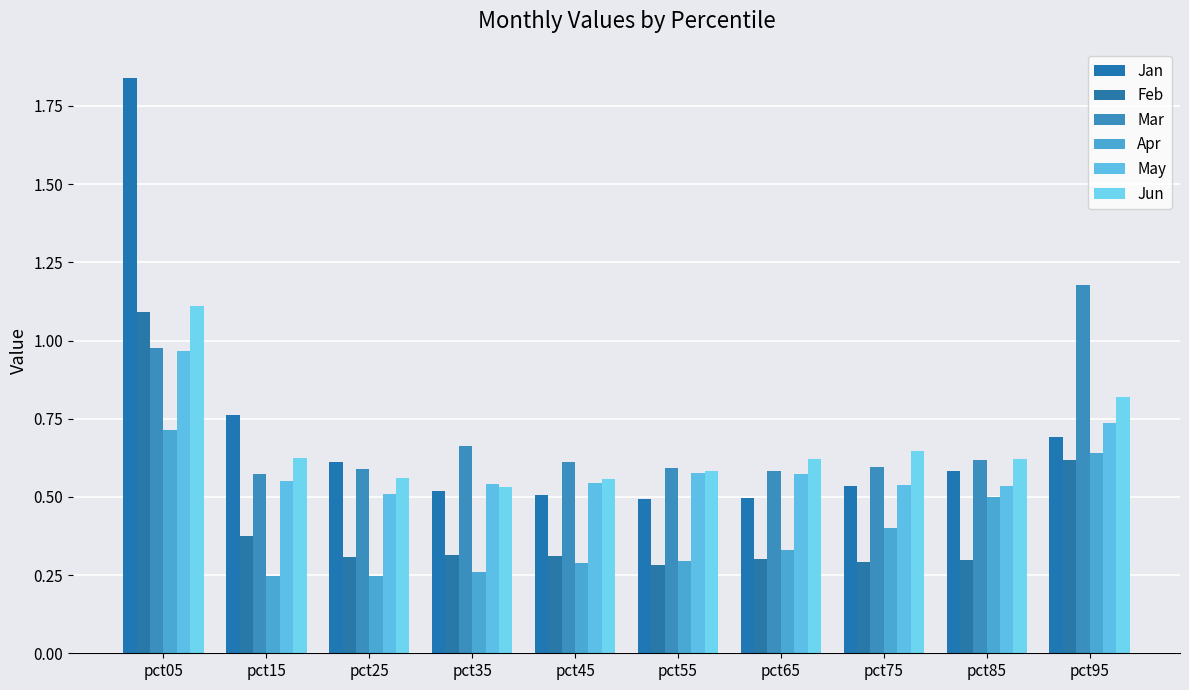

How many bars are there in each group?

6